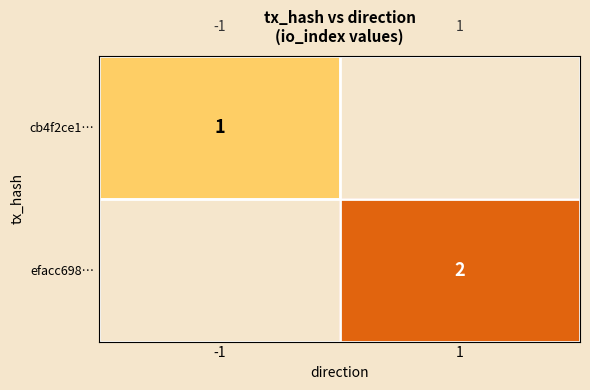

Is it true that efacc698… equals 2 at 1?

True